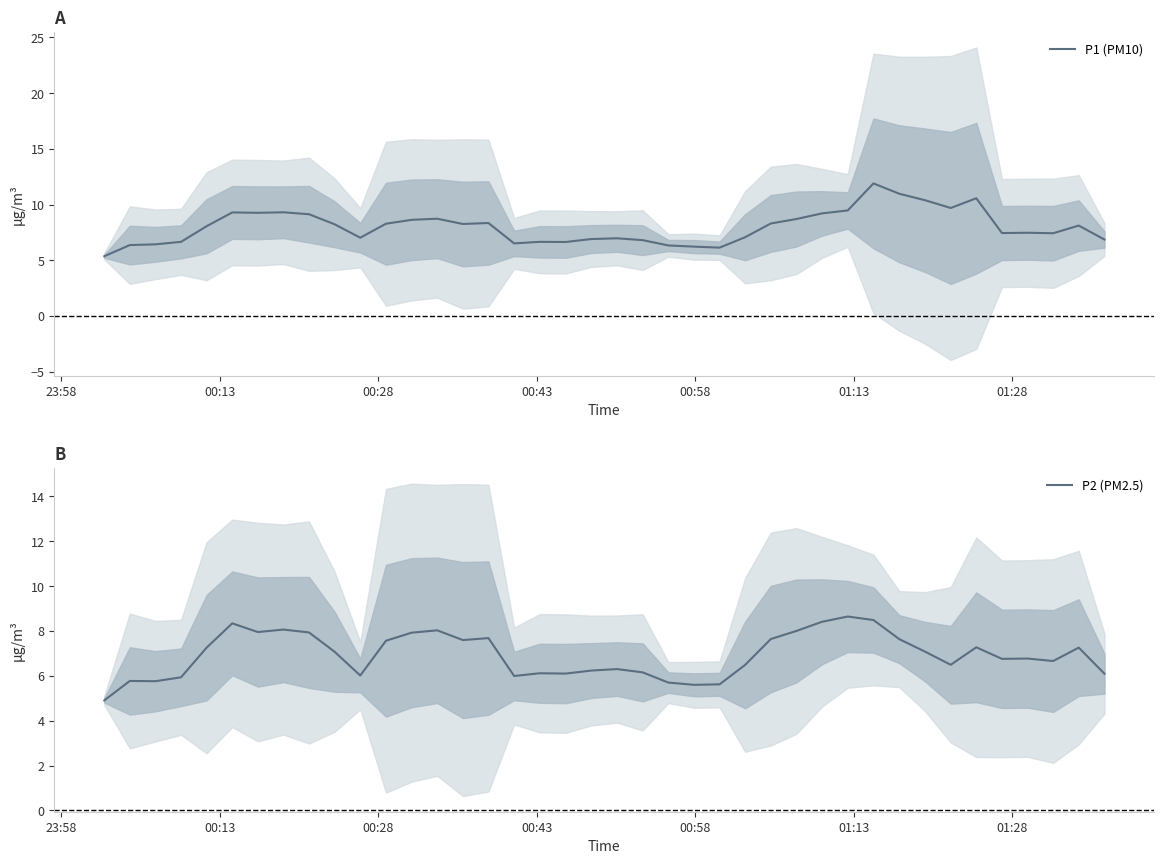

What is the highest value of the P1 (PM10) series?

11.9